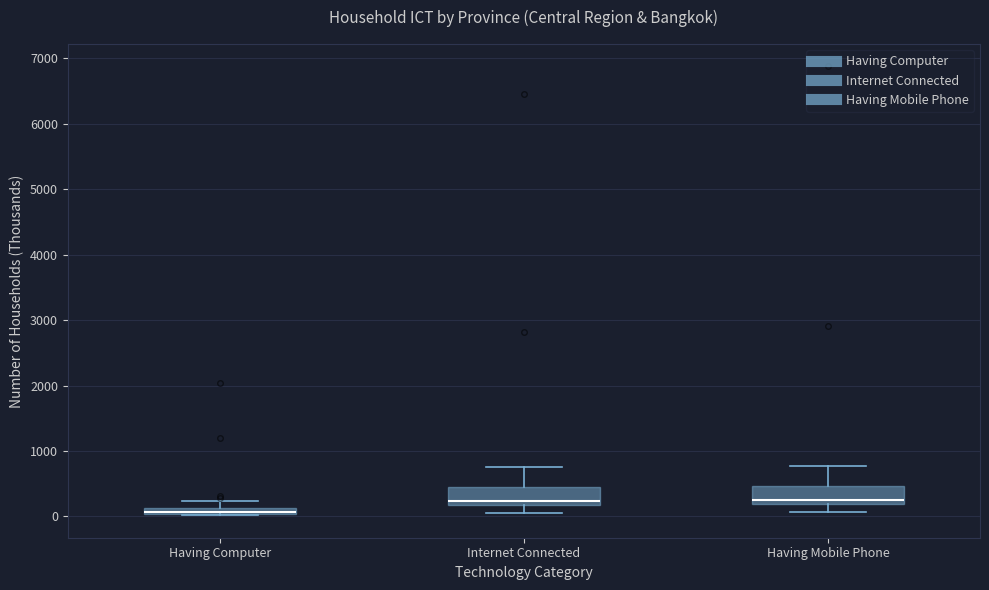

Where is the lower edge of the box for Internet Connected on the y-axis? The values are not printed on the chart, so give them approximately, as read against the axis.

200